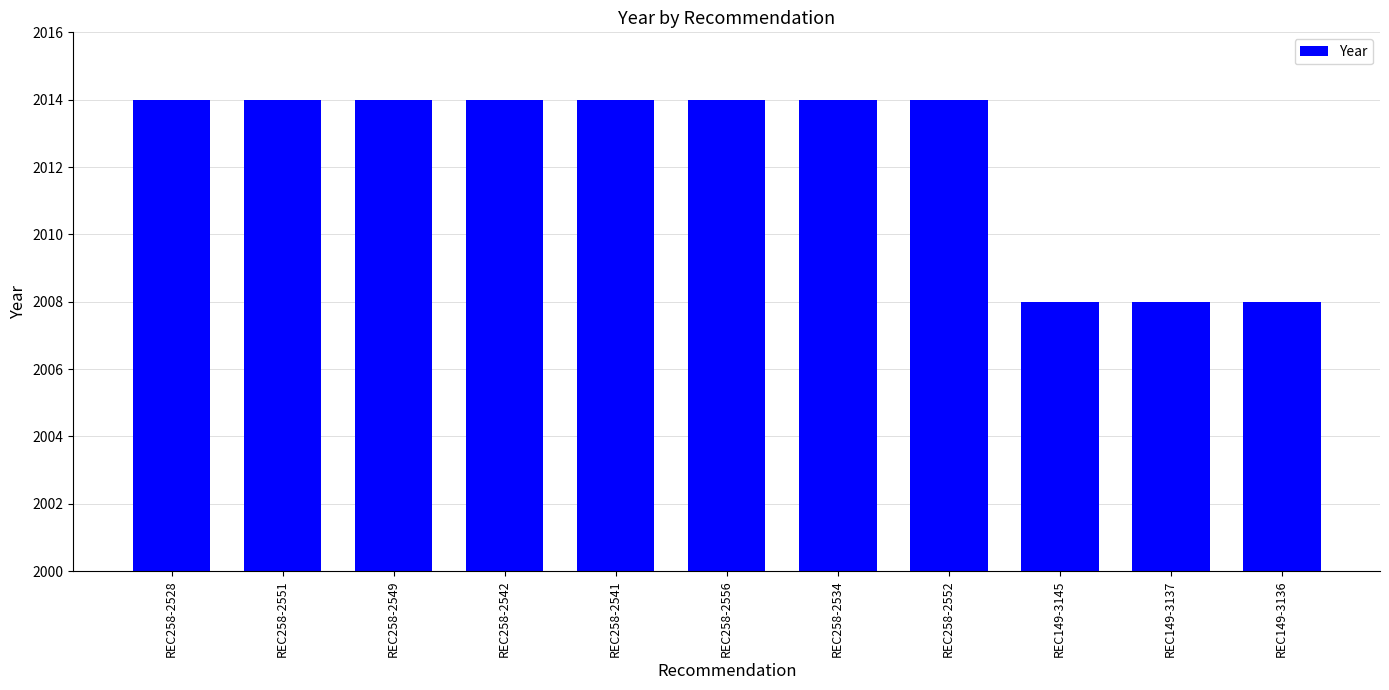

What is the average value?

2012